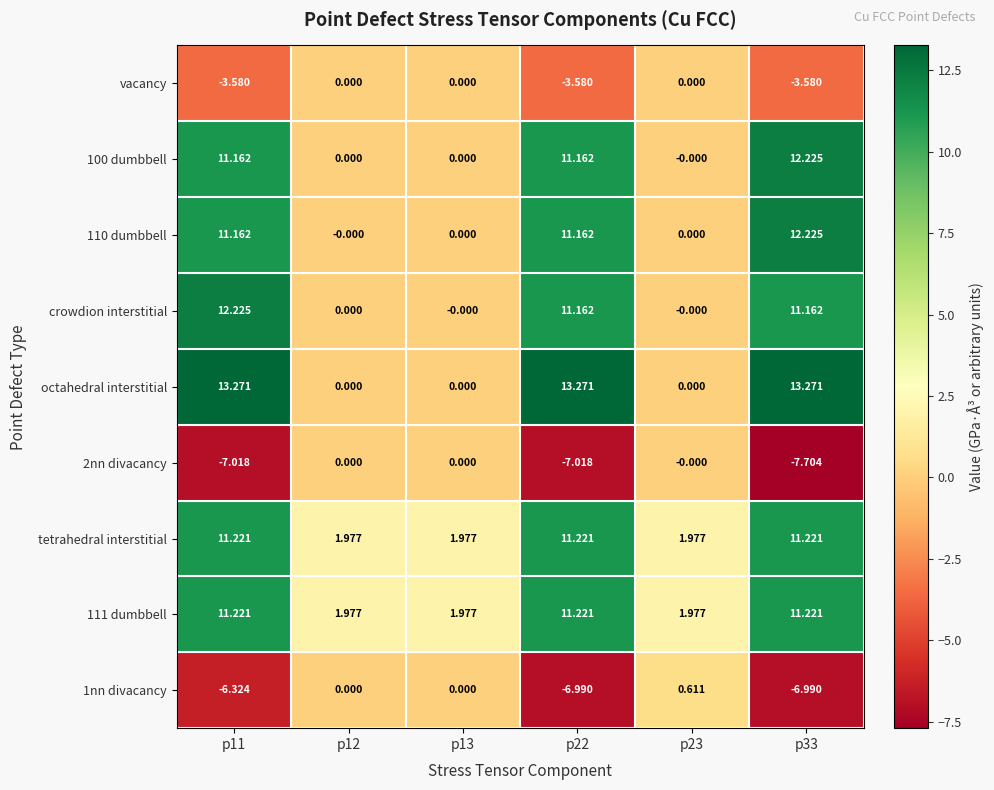

Which series has the largest total across all categories?

octahedral interstitial